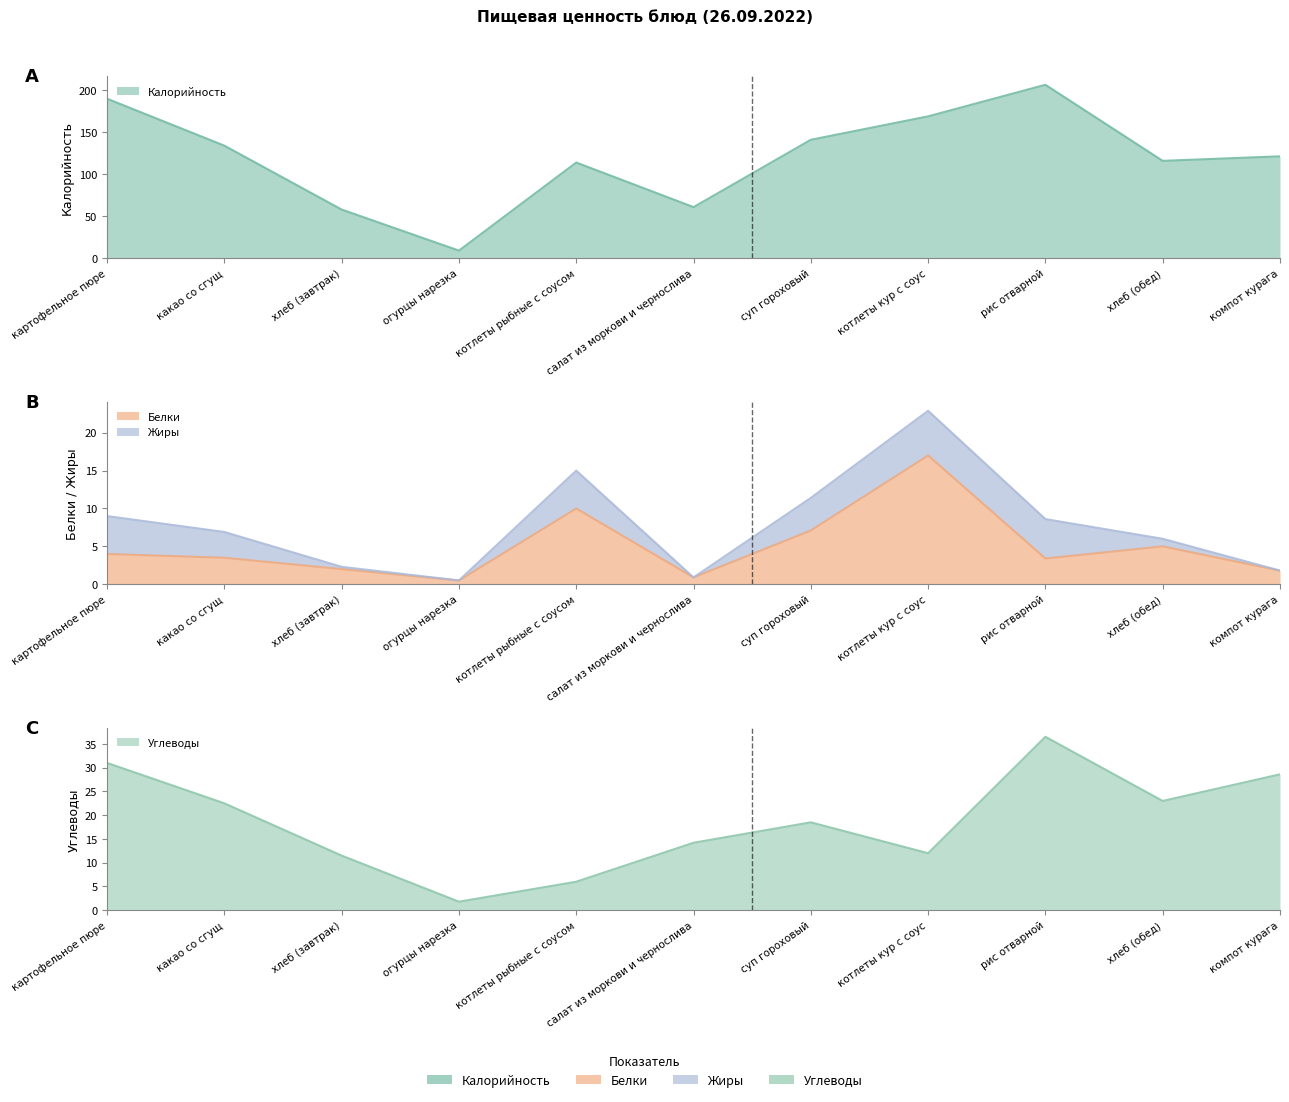

Is the value of Калорийность at компот курага greater than the value of Углеводы at котлеты кур с соус?

Yes